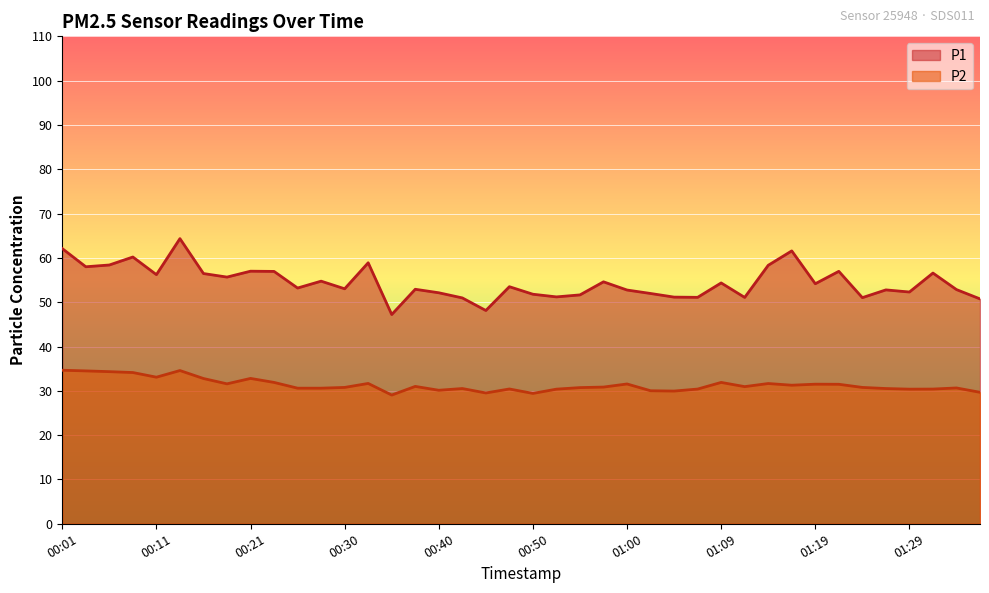

List the labels in order of P1 value, smallest first.

00:35, 00:45, 01:36, 00:43, 01:24, 01:12, 01:07, 01:04, 00:52, 00:55, 00:50, 01:02, 00:40, 01:29, 01:00, 01:26, 01:34, 00:38, 00:30, 00:26, 00:47, 01:19, 01:09, 00:57, 00:28, 00:18, 00:11, 00:16, 01:31, 00:23, 01:21, 00:21, 00:04, 01:14, 00:06, 00:33, 00:09, 01:17, 00:01, 00:13